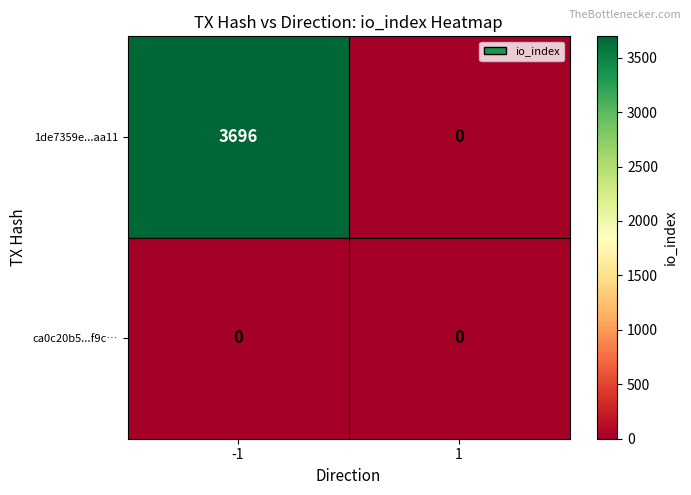

At -1, list the series in order from smallest to largest.

ca0c20b5...f9c…, 1de7359e...aa11